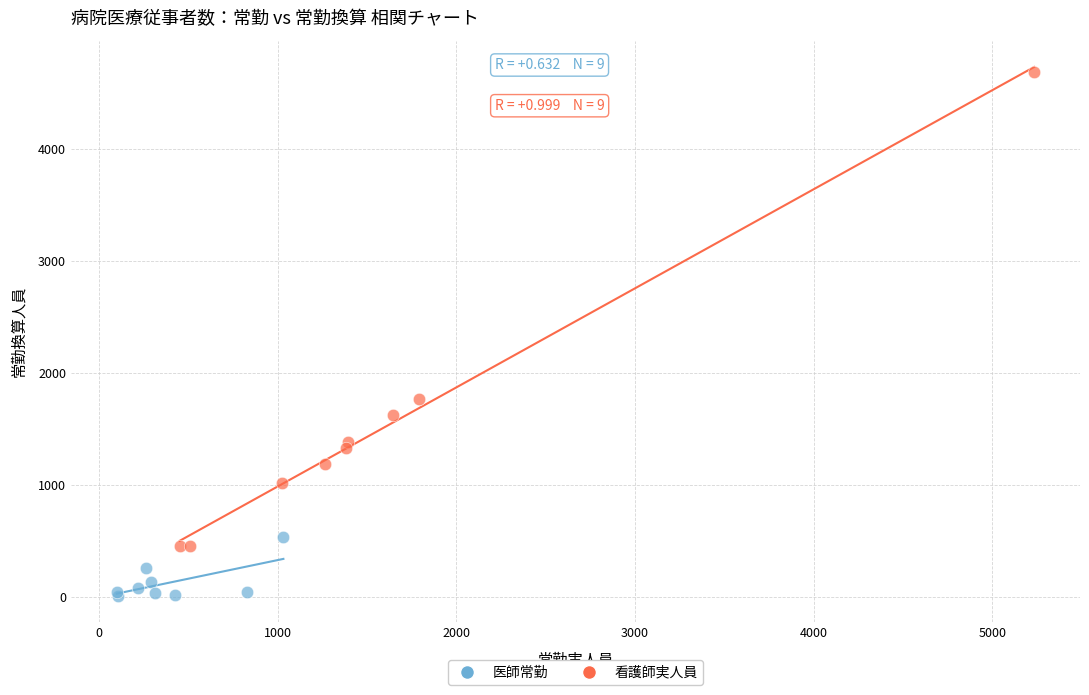

Which series contains the highest Y value?

看護師実人員